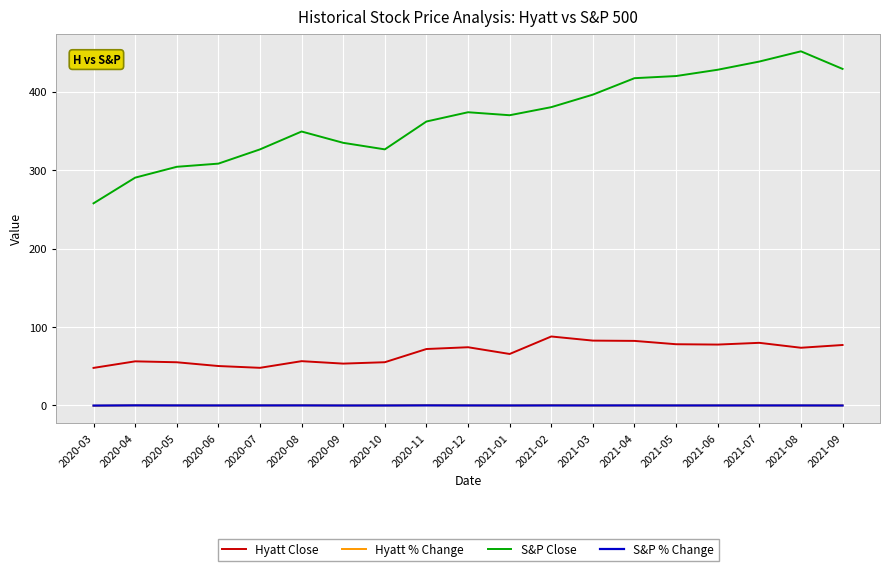

Between 2020-11 and 2021-09, which series saw the biggest shift?

S&P Close